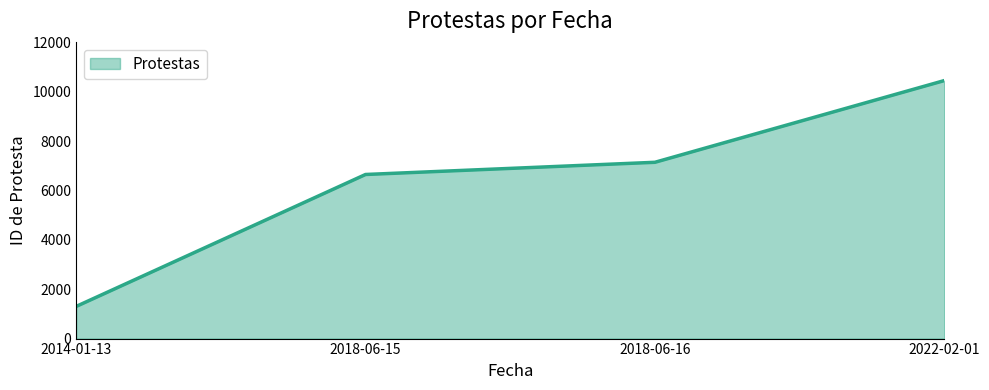

Is it true that the value at 2014-01-13 is 2040?

False